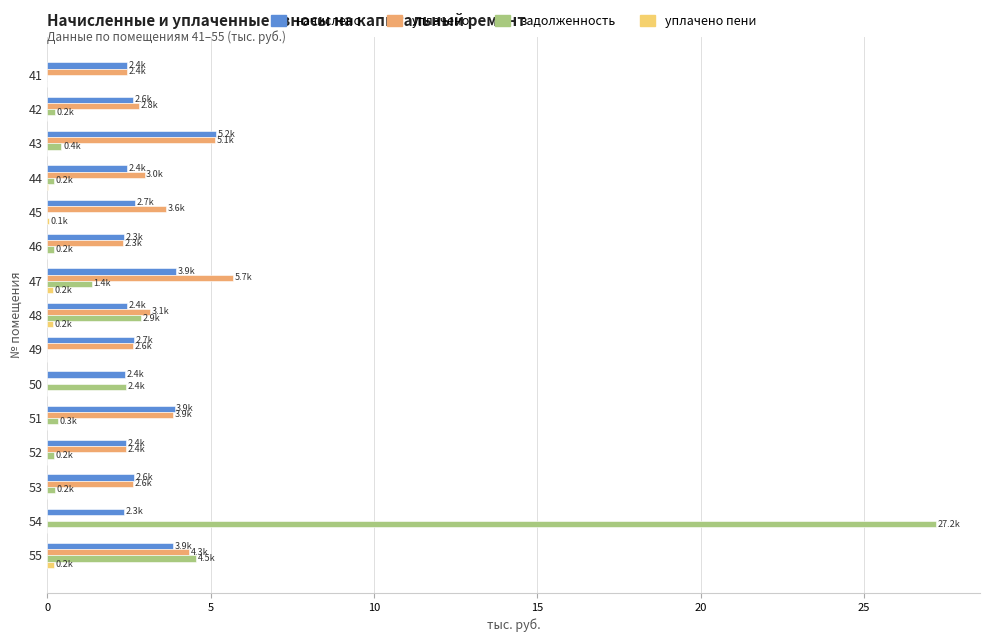

What is the sum of all задолженность values?

40.1